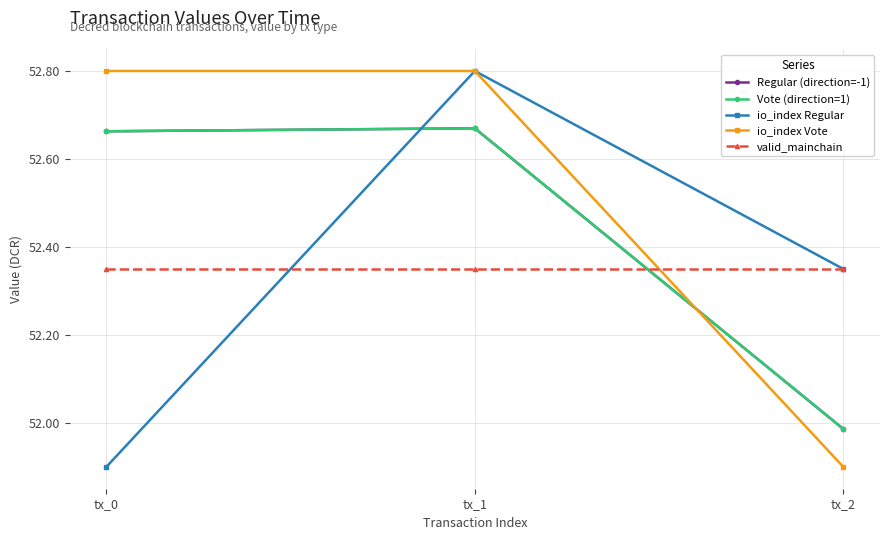

At which label is io_index Regular closest to 52?

tx_0